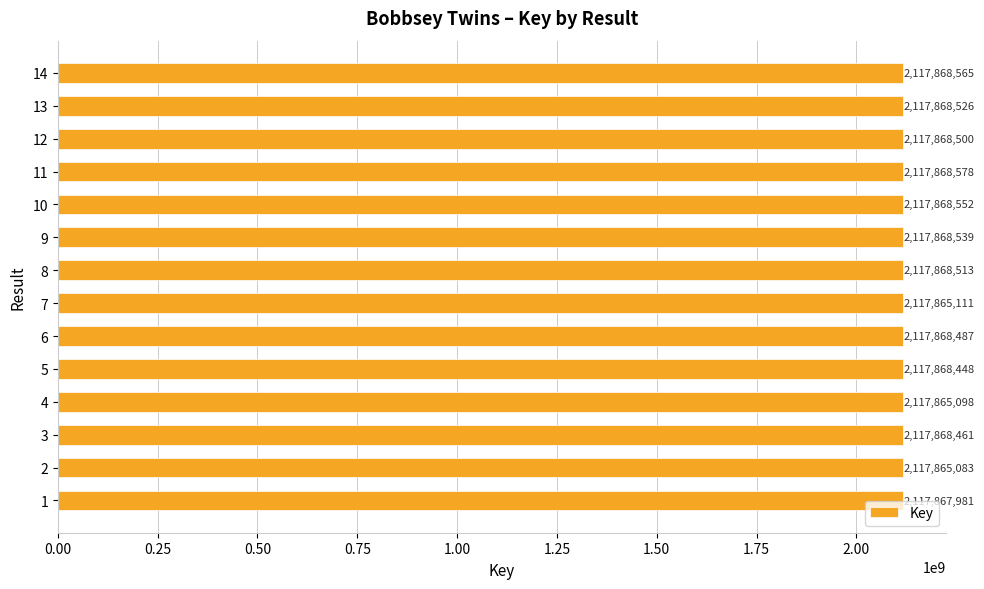

Between 1 and 5, which is larger?

5